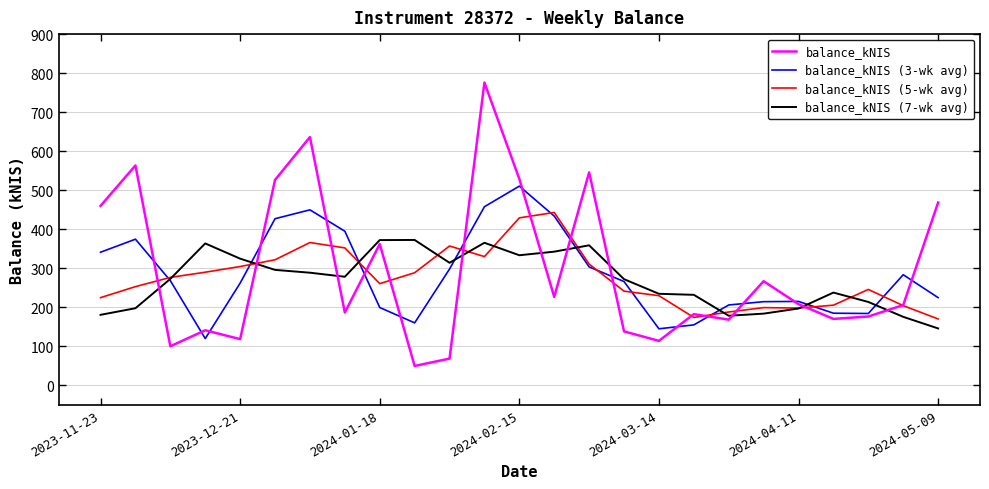

What is the maximum value for balance_kNIS?

775.9